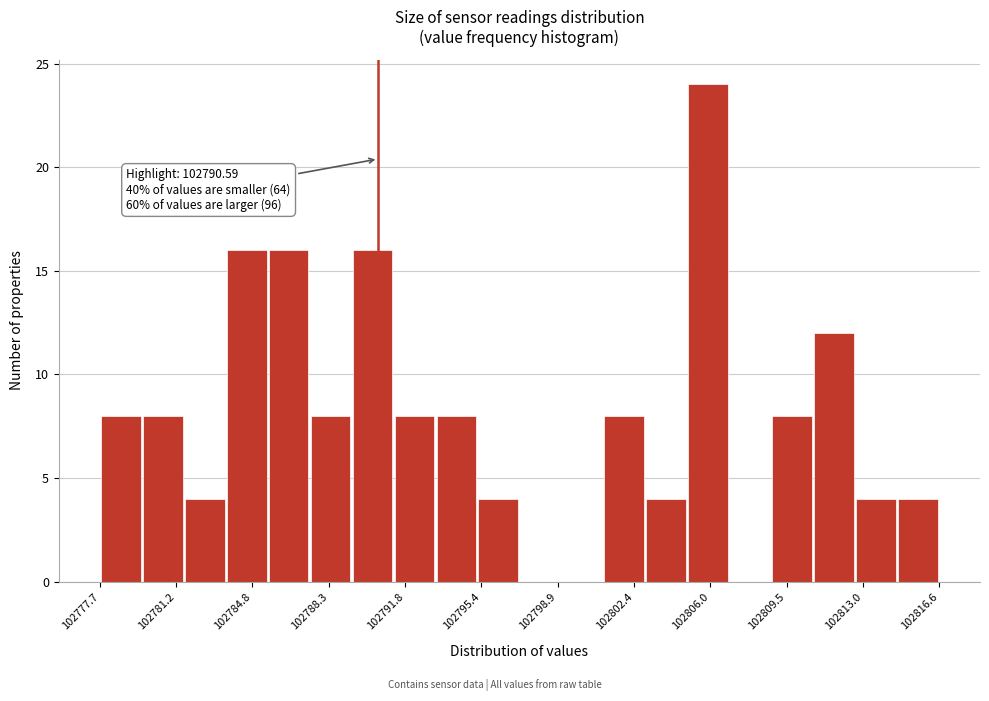

Read against the x-axis, roughly where is the centre of the tallest bar?

102806.0